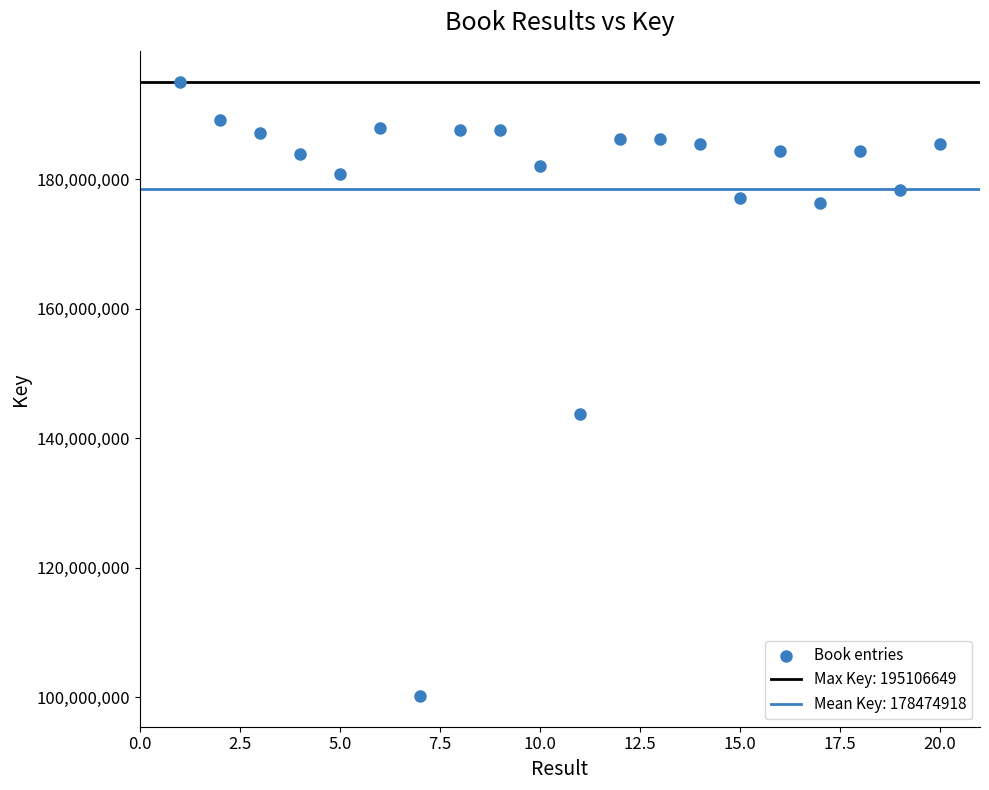

What Y value in the scatter plot is closest to 147651553?

143727317